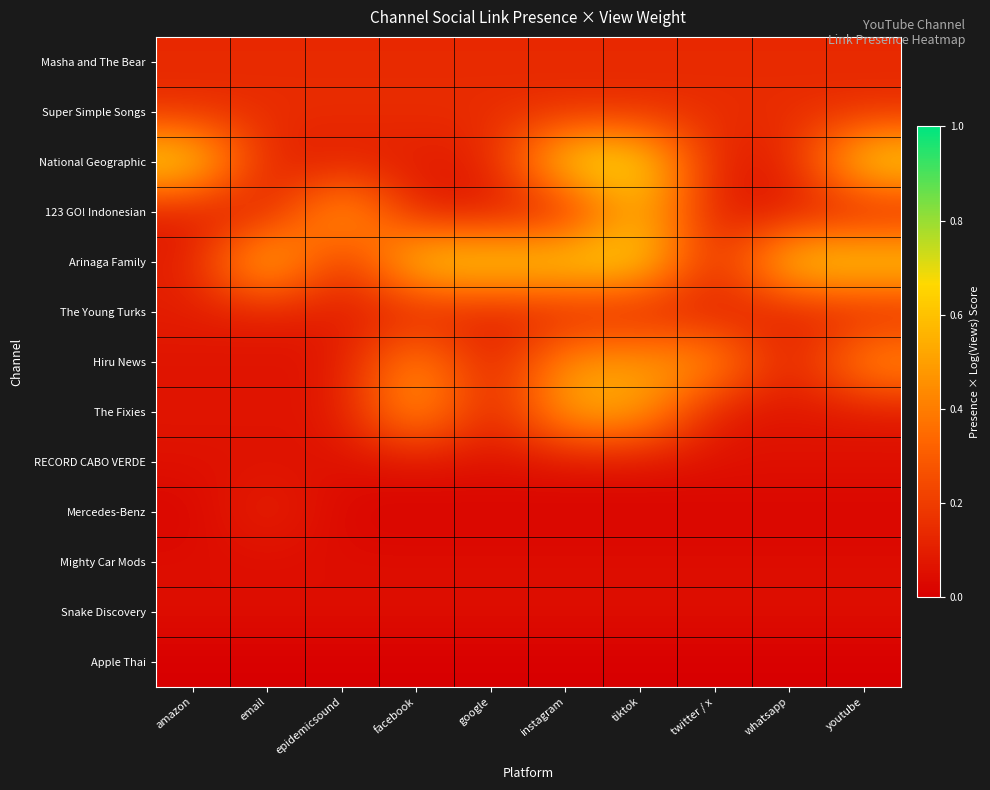

At which category is the sum across all series the highest?

tiktok